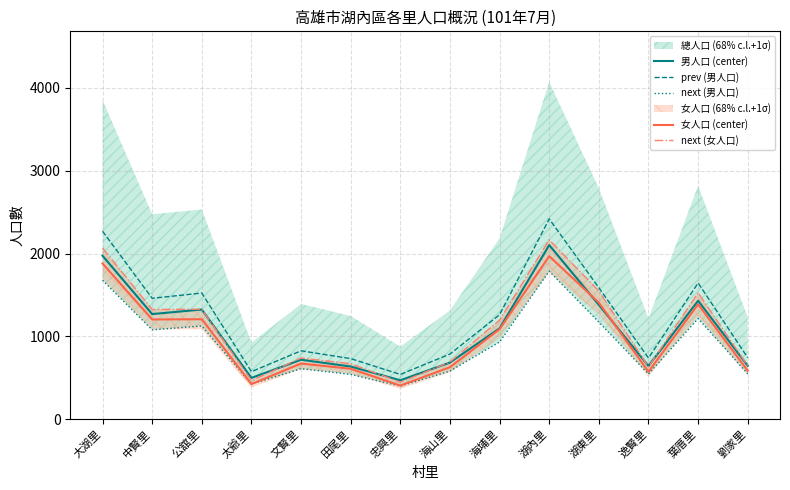

Is it true that prev (男人口) equals 1645.6 at 葉厝里?

True